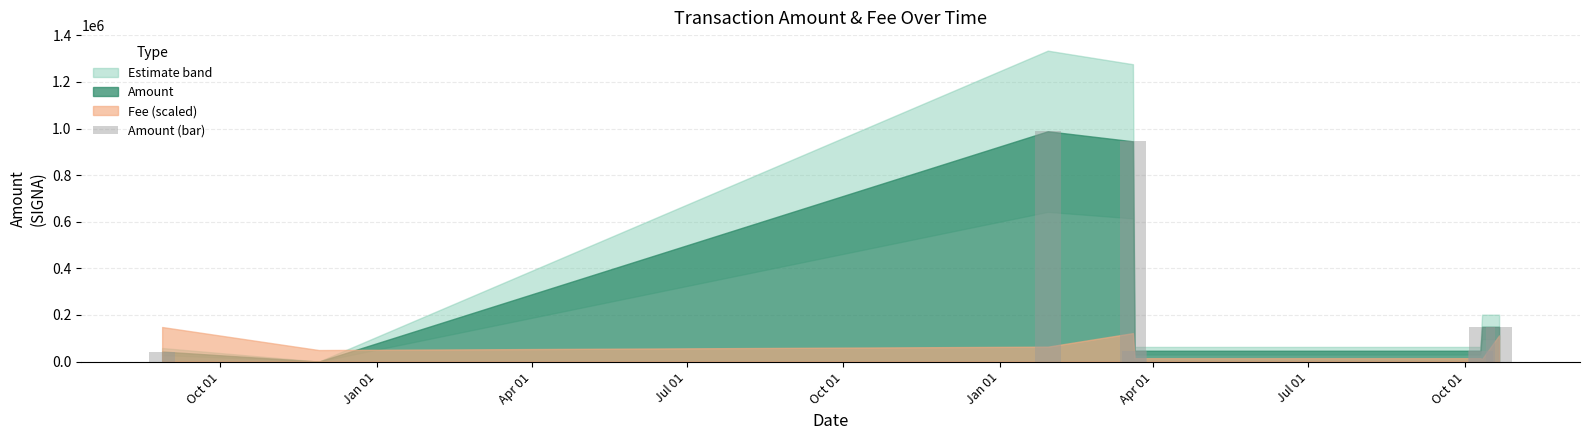

What is the sum of all values?

2367456